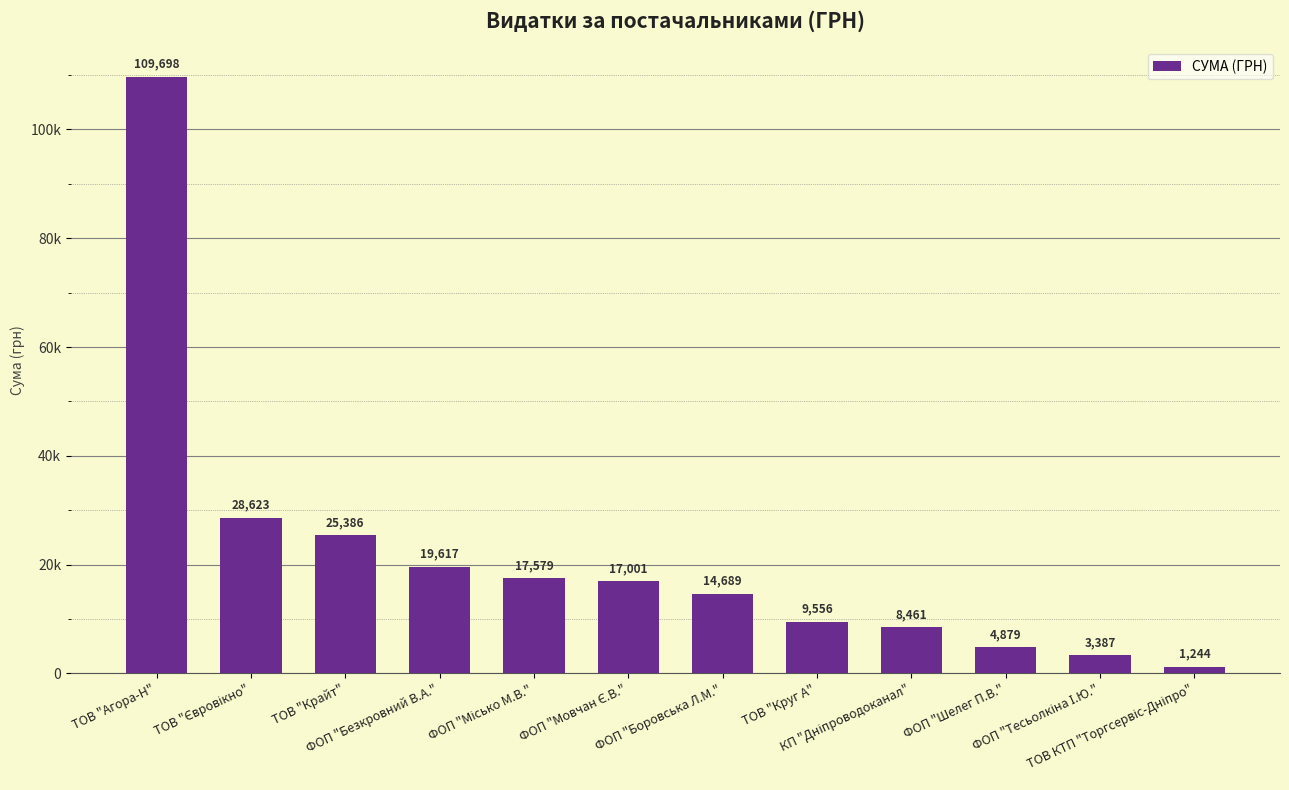

Rank the categories by value from highest to lowest.

ТОВ "Агора-Н", ТОВ "Євровікно", ТОВ "Крайт", ФОП "Безкровний В.А.", ФОП "Місько М.В.", ФОП "Мовчан Є.В.", ФОП "Боровська Л.М.", ТОВ "Круг А", КП "Дніпроводоканал", ФОП "Шелег П.В.", ФОП "Тесьолкіна І.Ю.", ТОВ КТП "Торгсервіс-Дніпро"